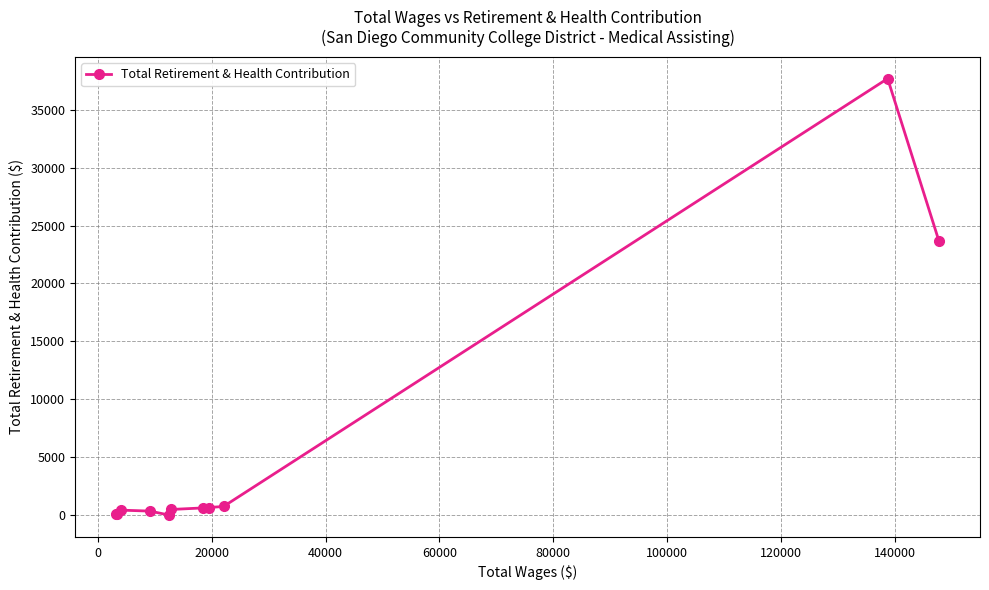

True or false: there are more than 0 points higher than both neighbors.

True